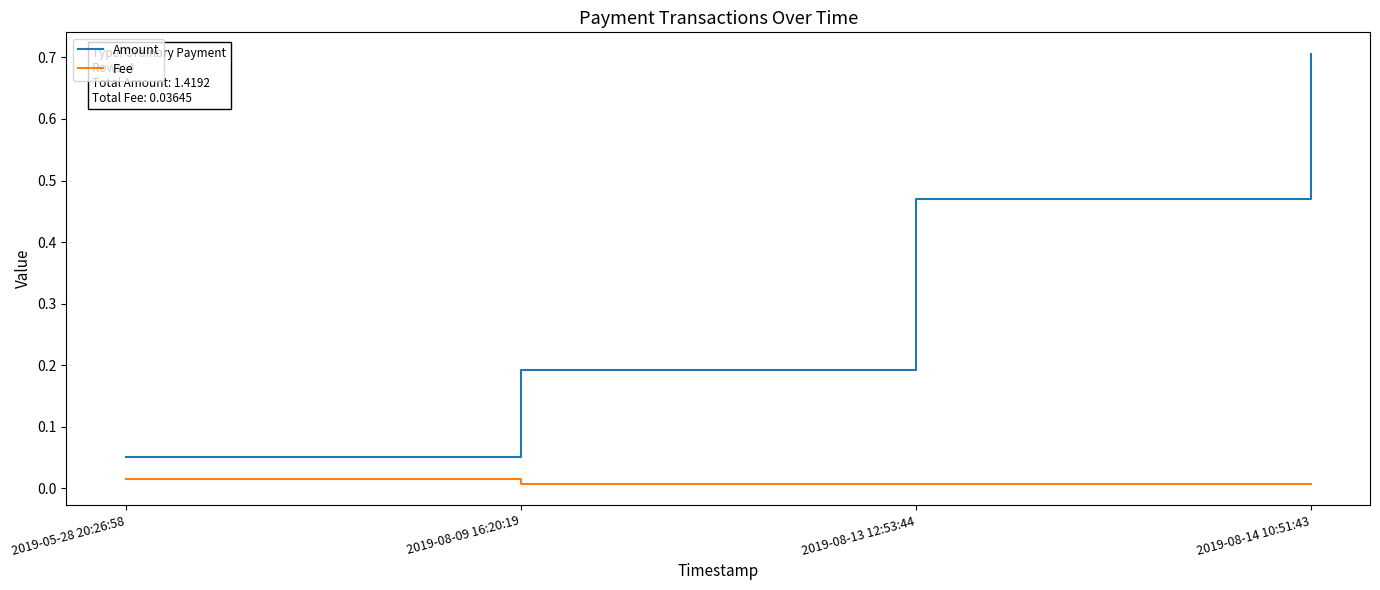

True or false: Fee has more than 2 interior local peaks.

False